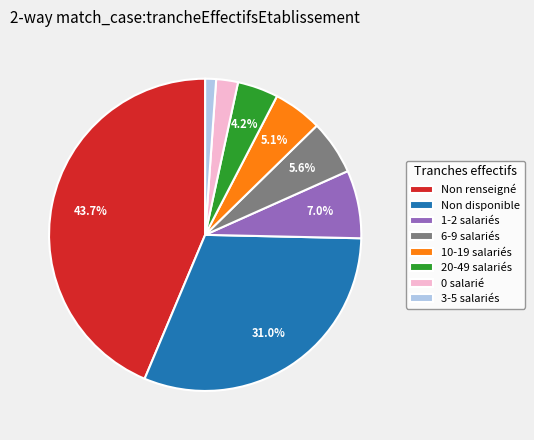

What is the smallest slice in the pie chart?

3-5 salariés